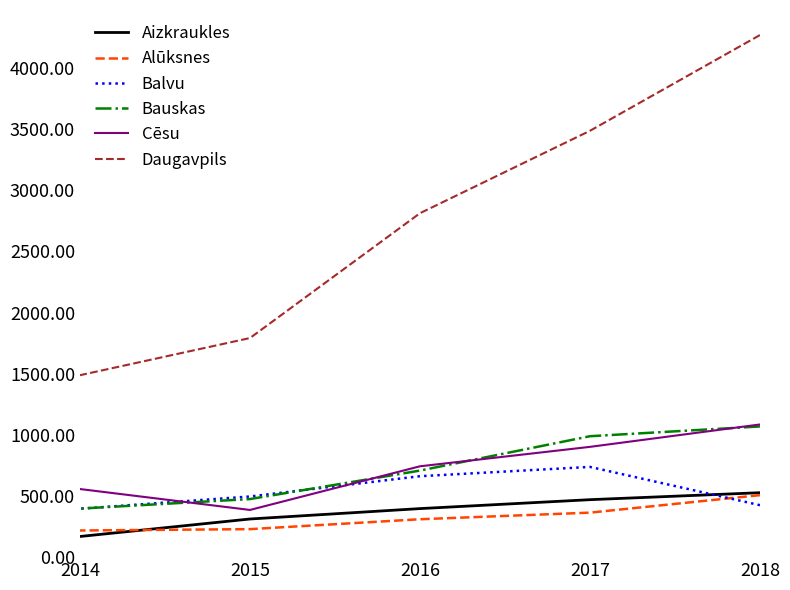

List the labels in order of Daugavpils value, smallest first.

2014, 2015, 2016, 2017, 2018